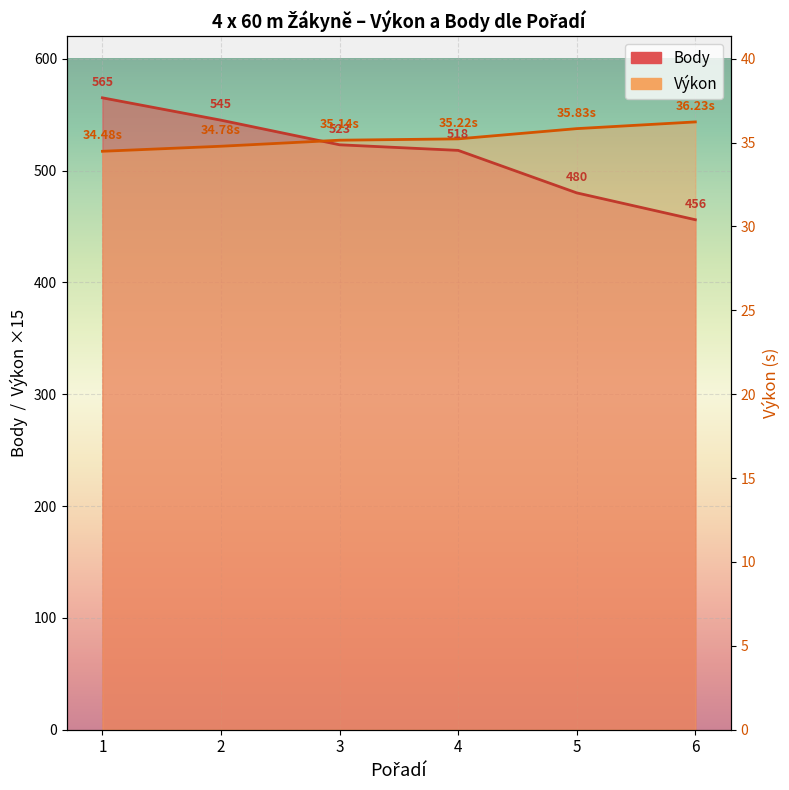

After their last crossing, which series has the higher values: Výkon or Body?

Výkon